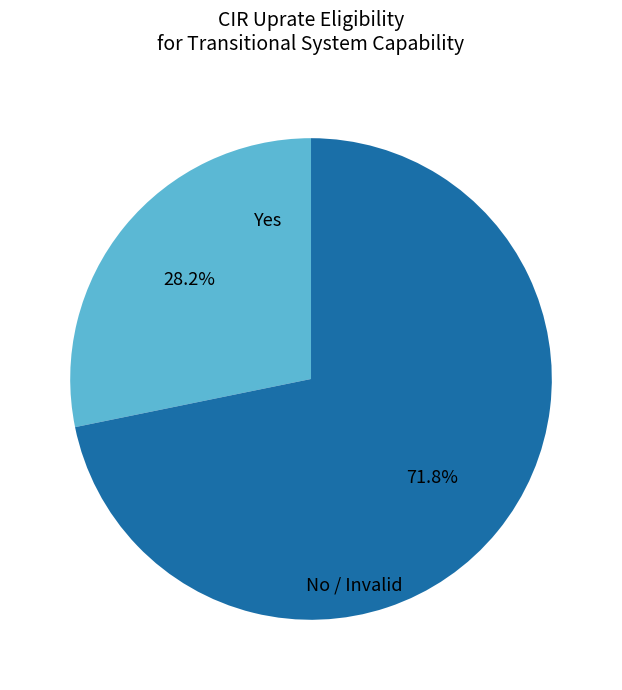

Which slice represents more than half of the pie?

No / Invalid